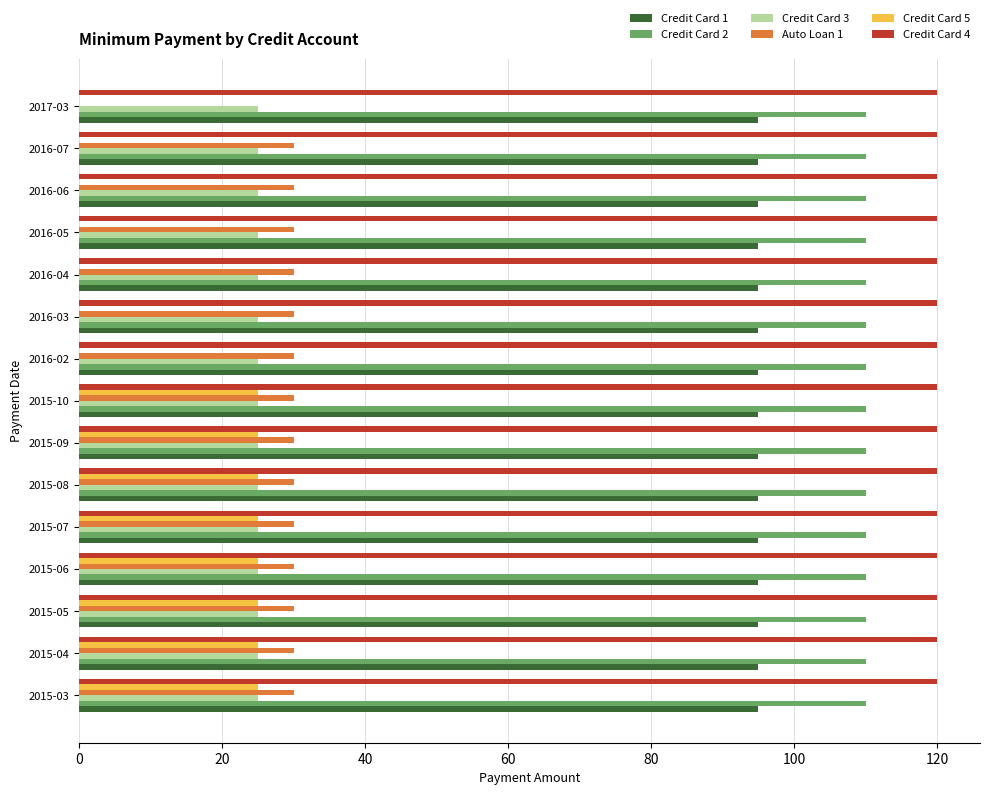

Which series changed the most between 2015-06 and 2016-03?

Credit Card 5